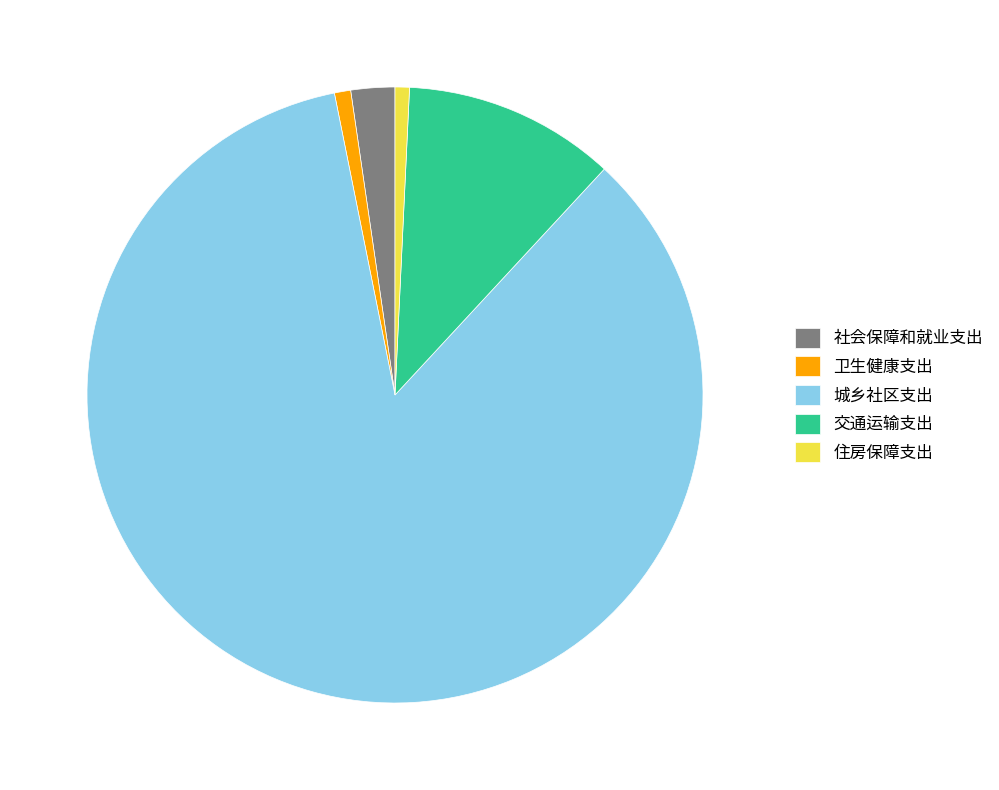

What is the majority slice?

城乡社区支出